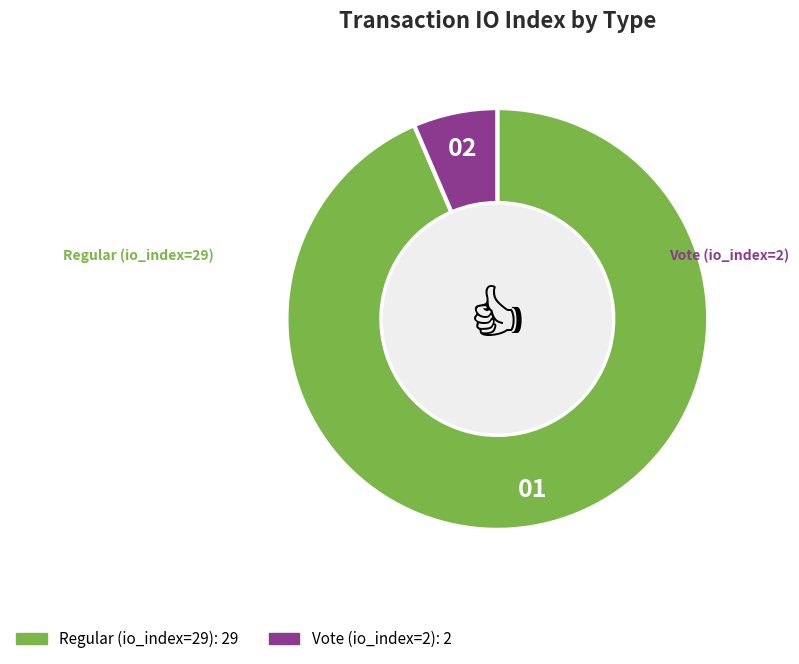

Approximately how many times larger is the value at Vote (io_index=2) compared to Regular (io_index=29)?

0.1